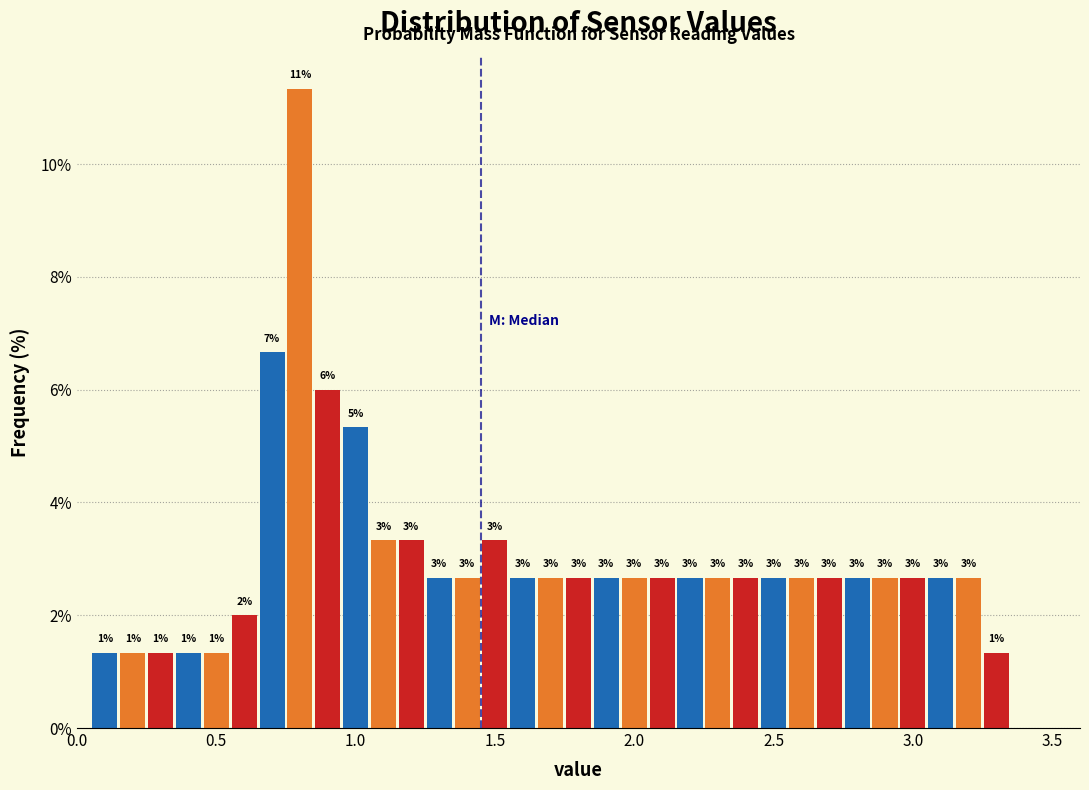

Around what value on the x-axis is the tallest bar? Give the approximate position of its centre, as read against the axis.

0.80